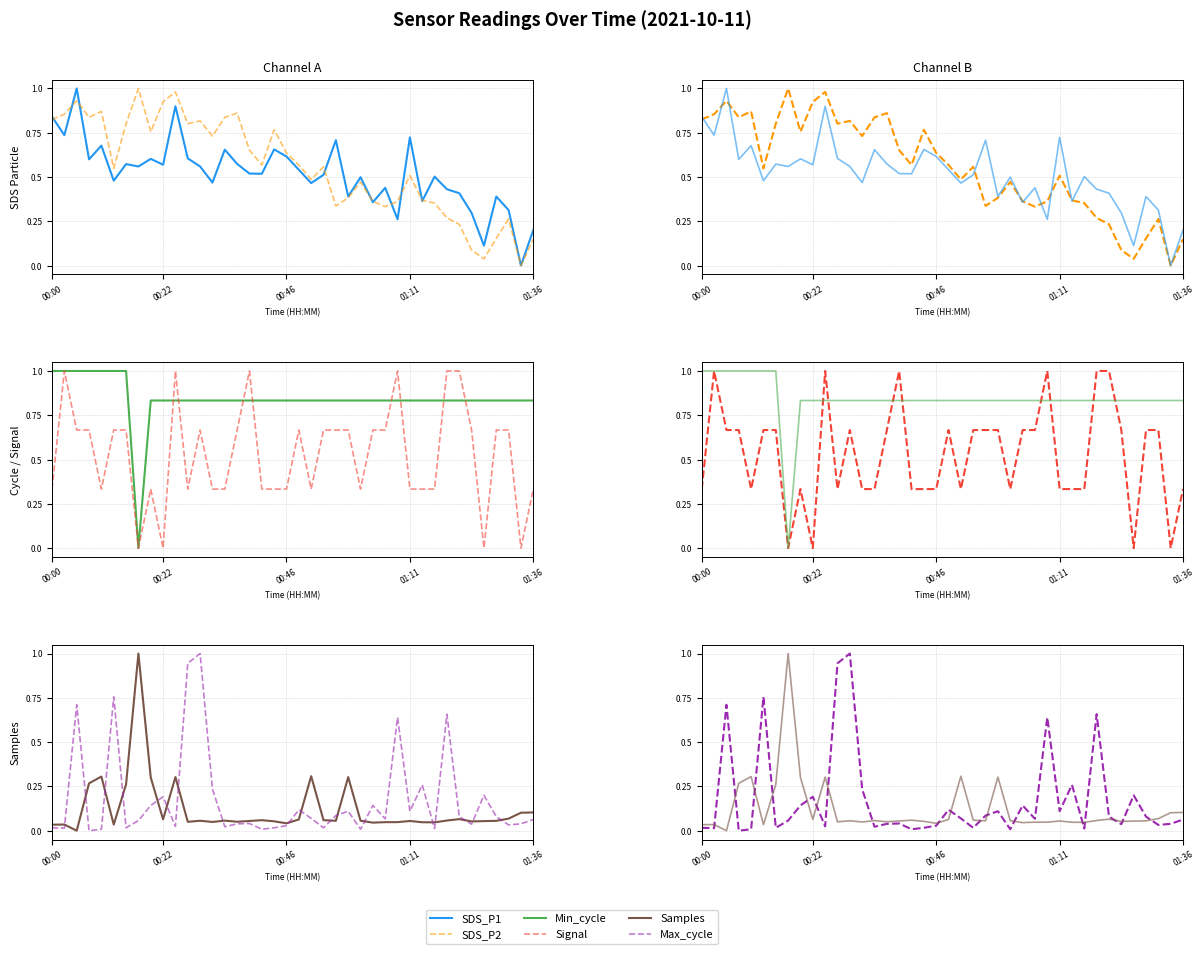

Which has a higher value, 5 or 27?

5